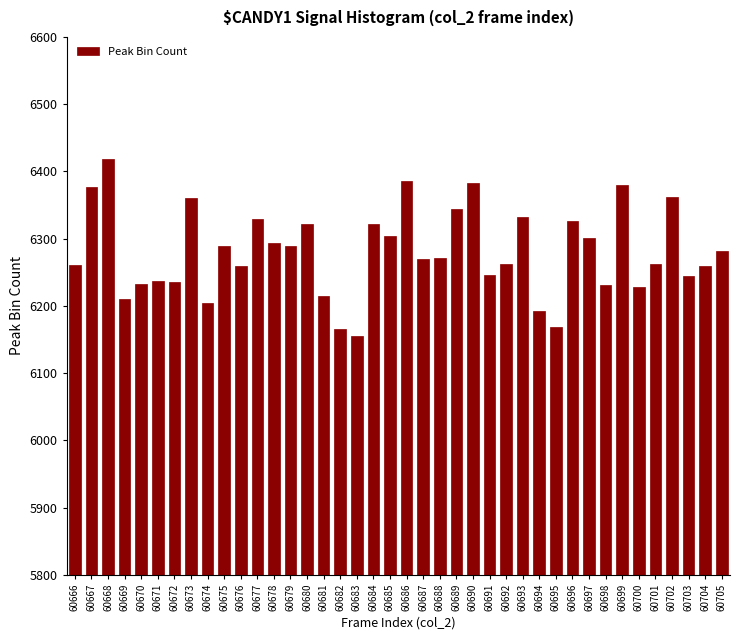

What is the sum of the values at 60685 and 60679?

12593